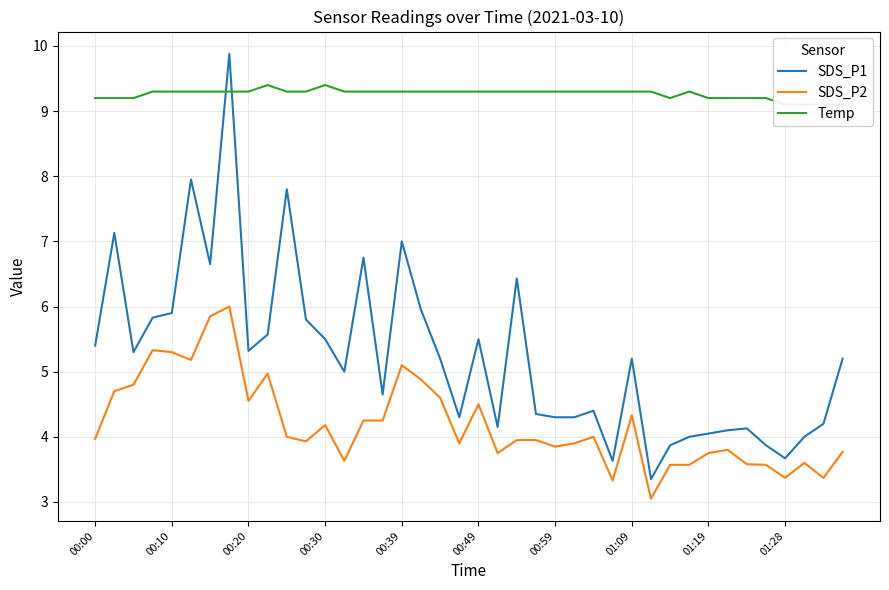

Where is SDS_P1 nearest to the value 6?

17